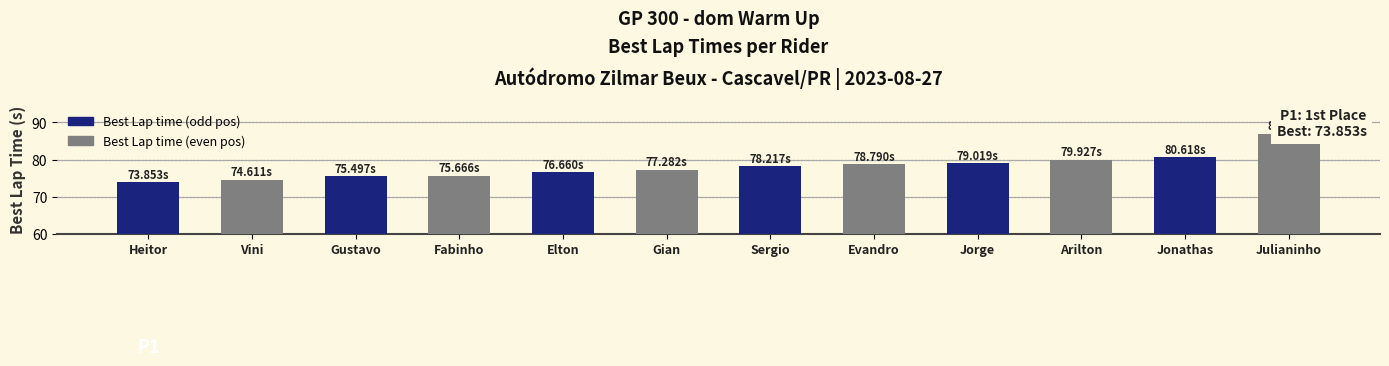

Reading left to right, what are all the values shown in this chart?

73.9	74.6	75.5	75.7	76.7	77.3	78.2	78.8	79.0	79.9	80.6	87.0